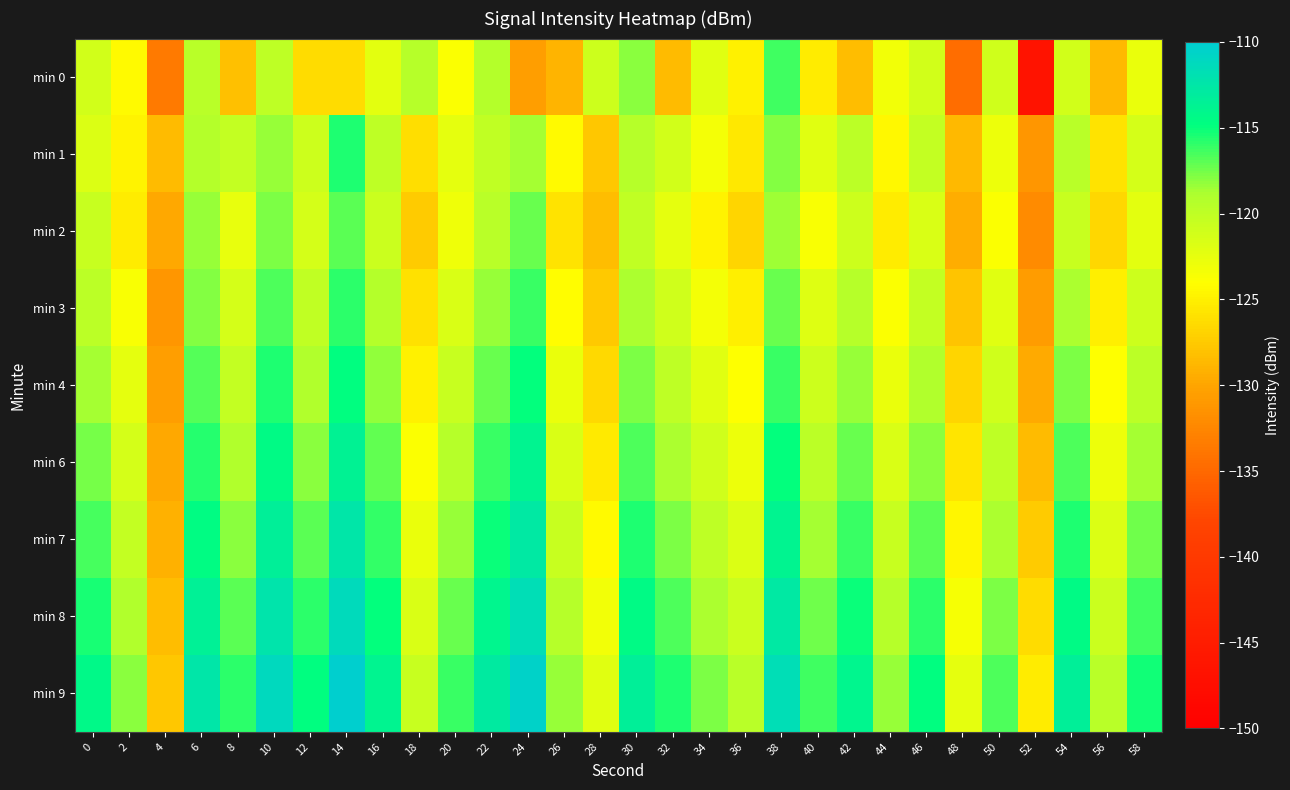

What is the difference between the highest and lowest values at 14?

16.1